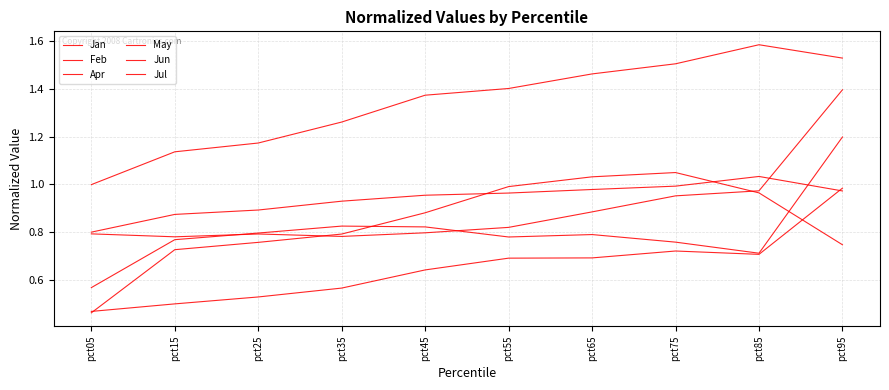

Count the number of data series in this chart.

6